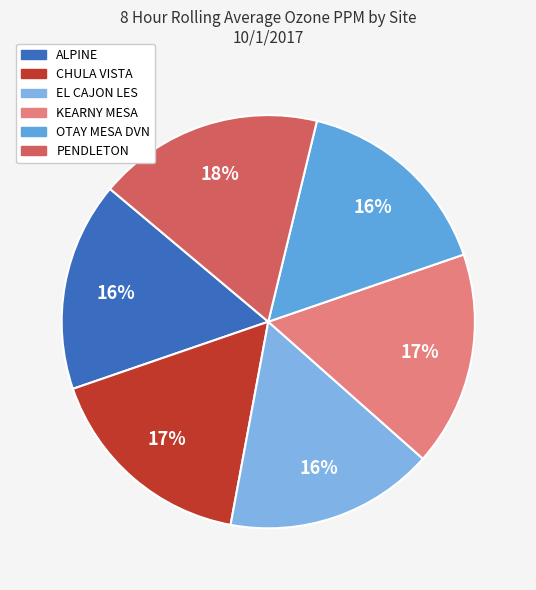

To the nearest percent, what percentage of the pie is KEARNY MESA?

17%